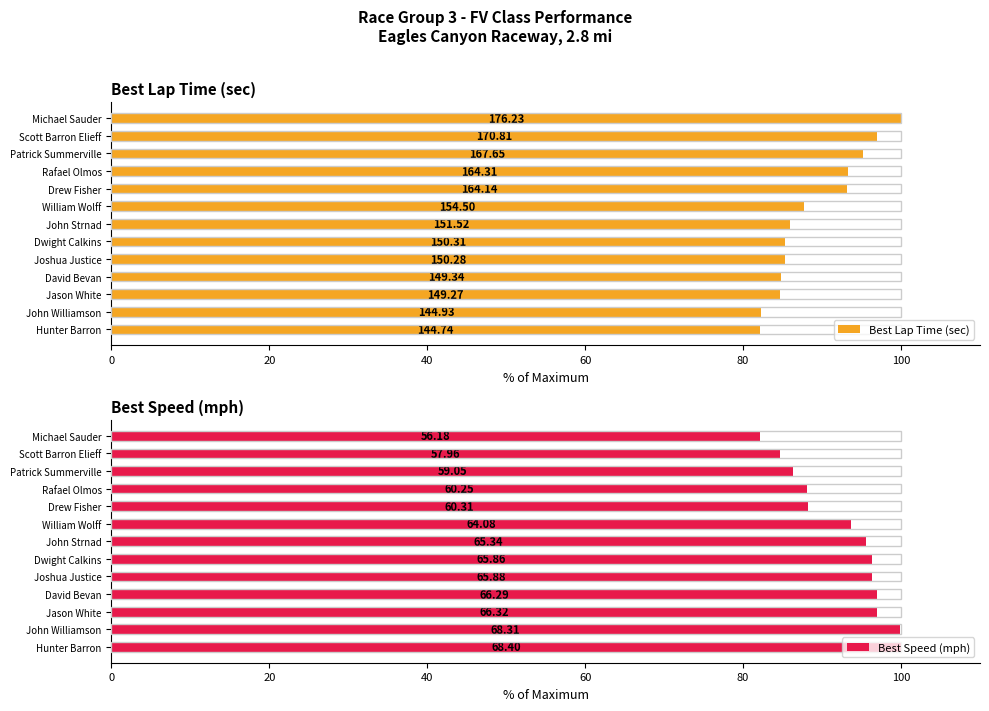

Read the Best Speed (mph) value at William Wolff.

93.7